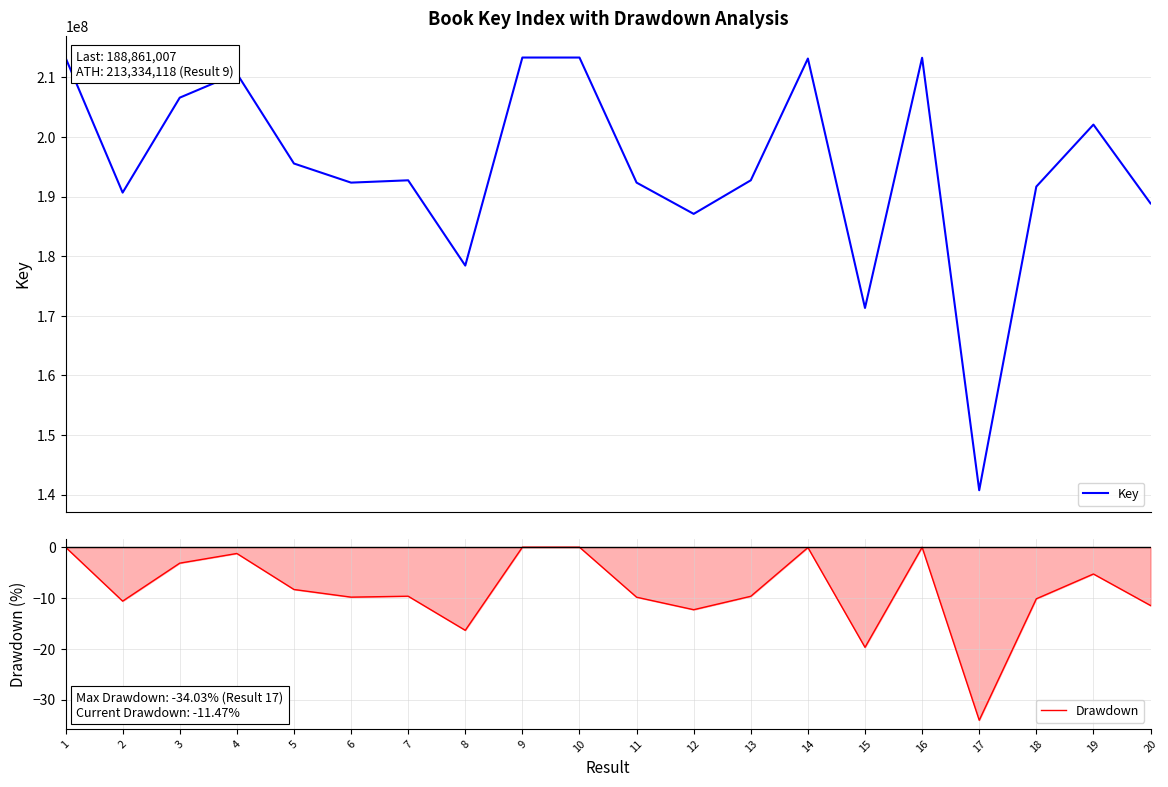

The value of Drawdown at 6 is -9.8. True or false?

True